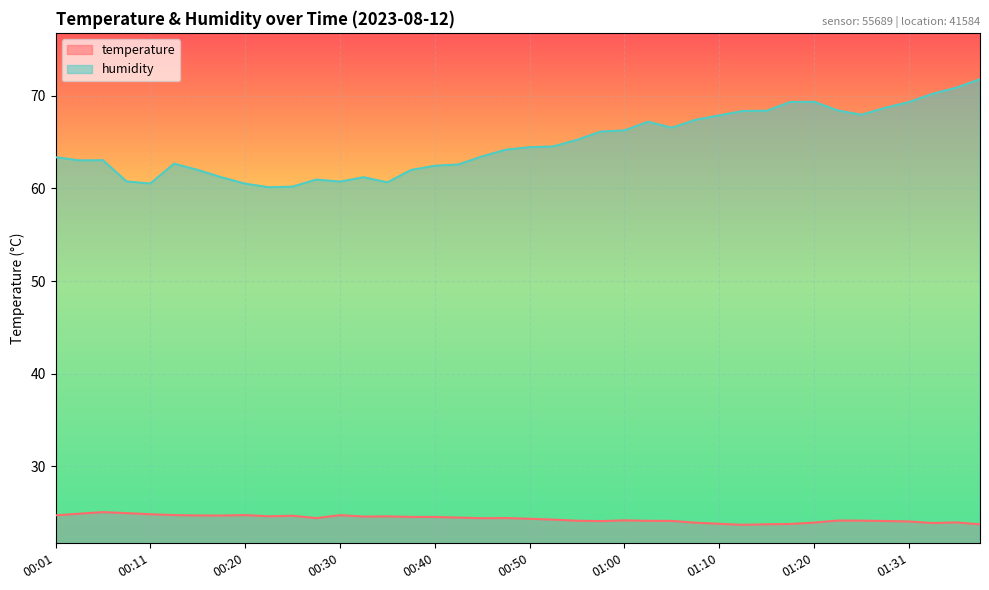

Reading left to right, list all the values displayed in this chart.

temperature: 24.7	24.9	25.1	24.9	24.8	24.7	24.7	24.7	24.7	24.6	24.7	24.4	24.7	24.6	24.6	24.5	24.5	24.5	24.4	24.4	24.3	24.2	24.1	24.1	24.2	24.1	24.1	23.9	23.8	23.7	23.8	23.8	23.9	24.1	24.1	24.1	24.1	23.9	23.9	23.7
humidity: 63.4	63.0	63.0	60.8	60.5	62.7	62.0	61.2	60.5	60.1	60.2	61.0	60.7	61.2	60.6	62.0	62.4	62.6	63.5	64.2	64.4	64.5	65.2	66.1	66.3	67.2	66.5	67.4	67.9	68.4	68.4	69.3	69.3	68.4	68.0	68.7	69.3	70.2	70.9	71.8